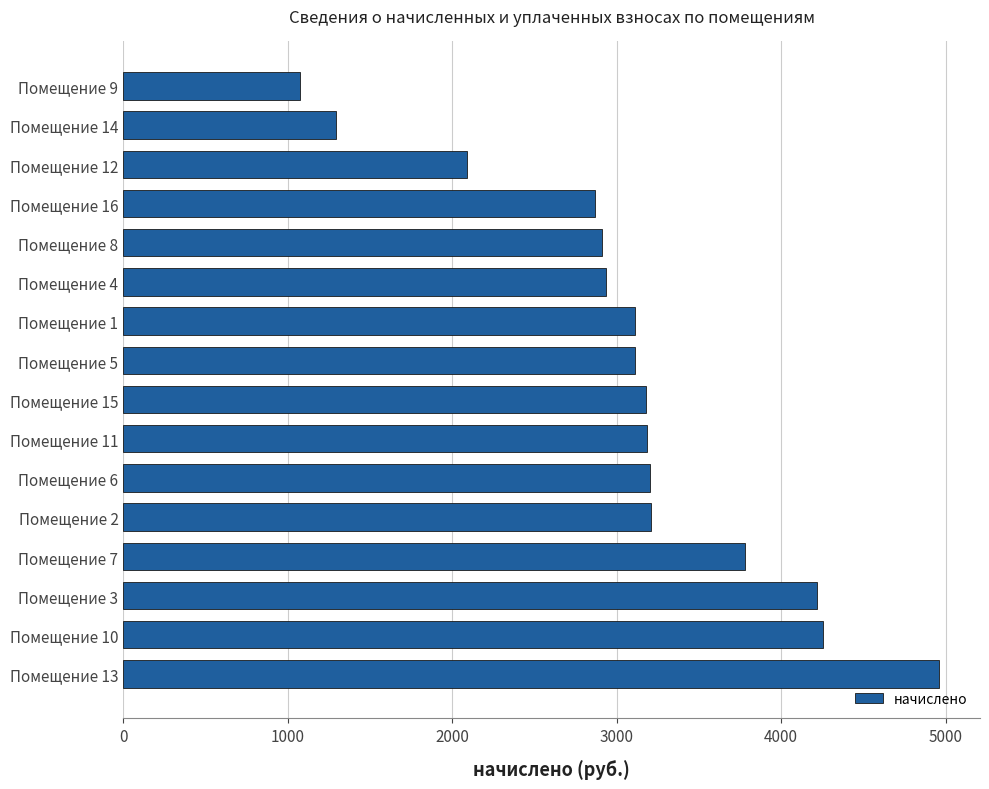

What is the maximum value shown in the chart?

4960.8